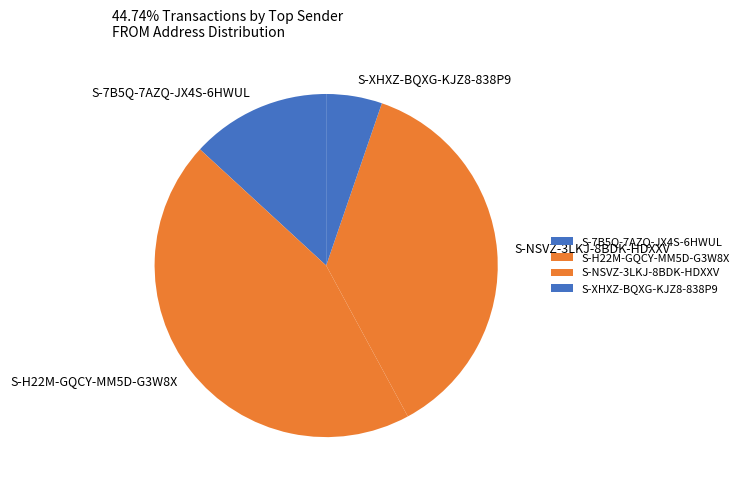

What is the ratio of the value at S-H22M-GQCY-MM5D-G3W8X to the value at S-NSVZ-3LKJ-8BDK-HDXXV?

1.2